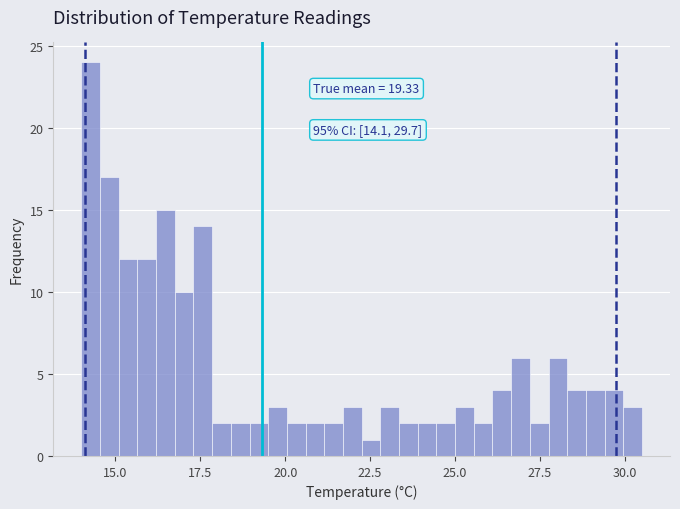

Read against the x-axis, roughly where is the centre of the tallest bar?

14.5